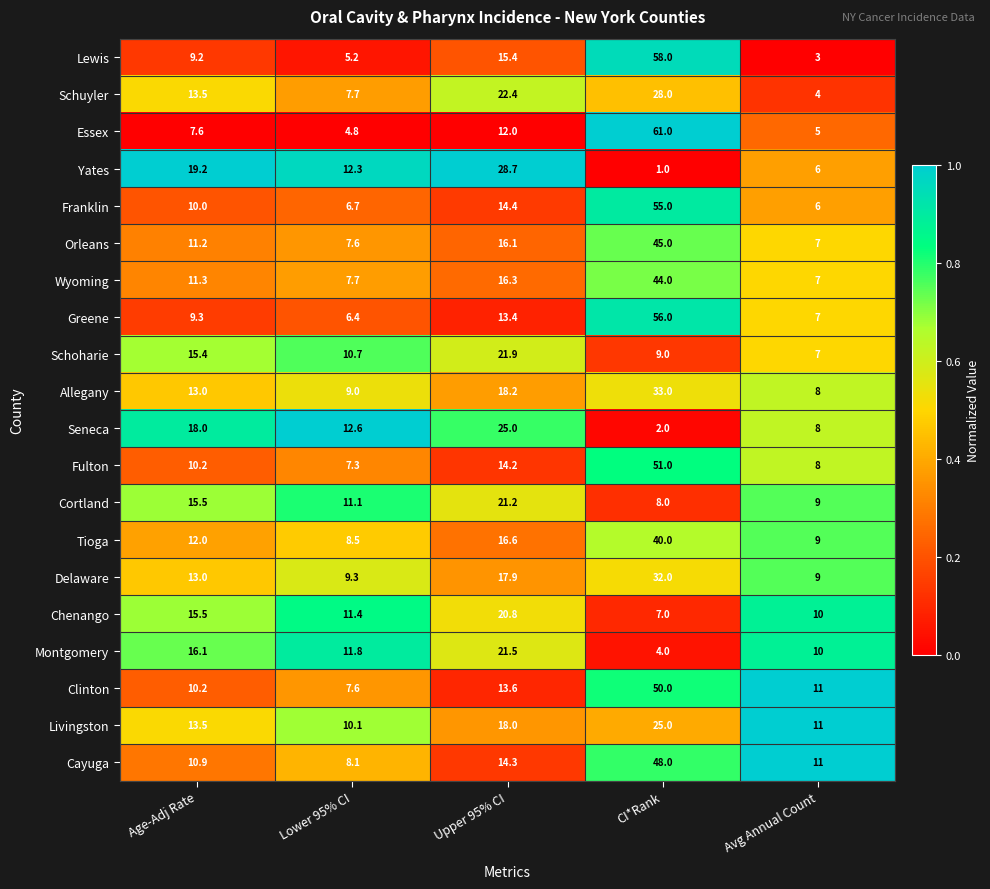

Which category has the highest value in the Fulton series?

CI*Rank